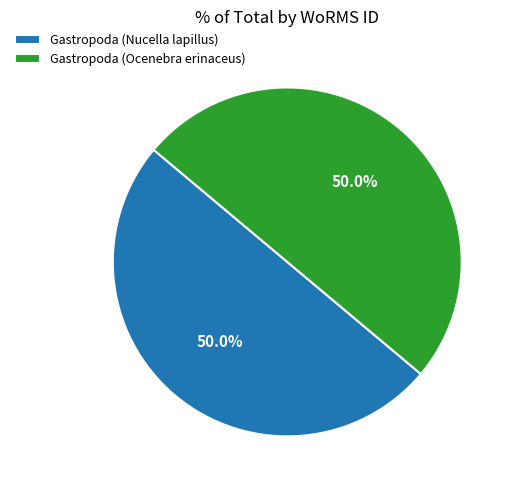

Is the sum of Gastropoda (Nucella lapillus) and Gastropoda (Ocenebra erinaceus) greater than half?

Yes